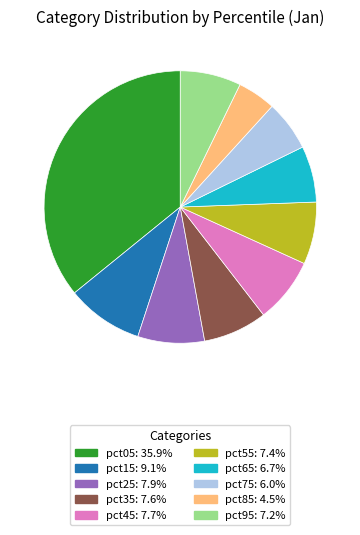

Combined, do pct15 and pct35 account for over 50%?

No